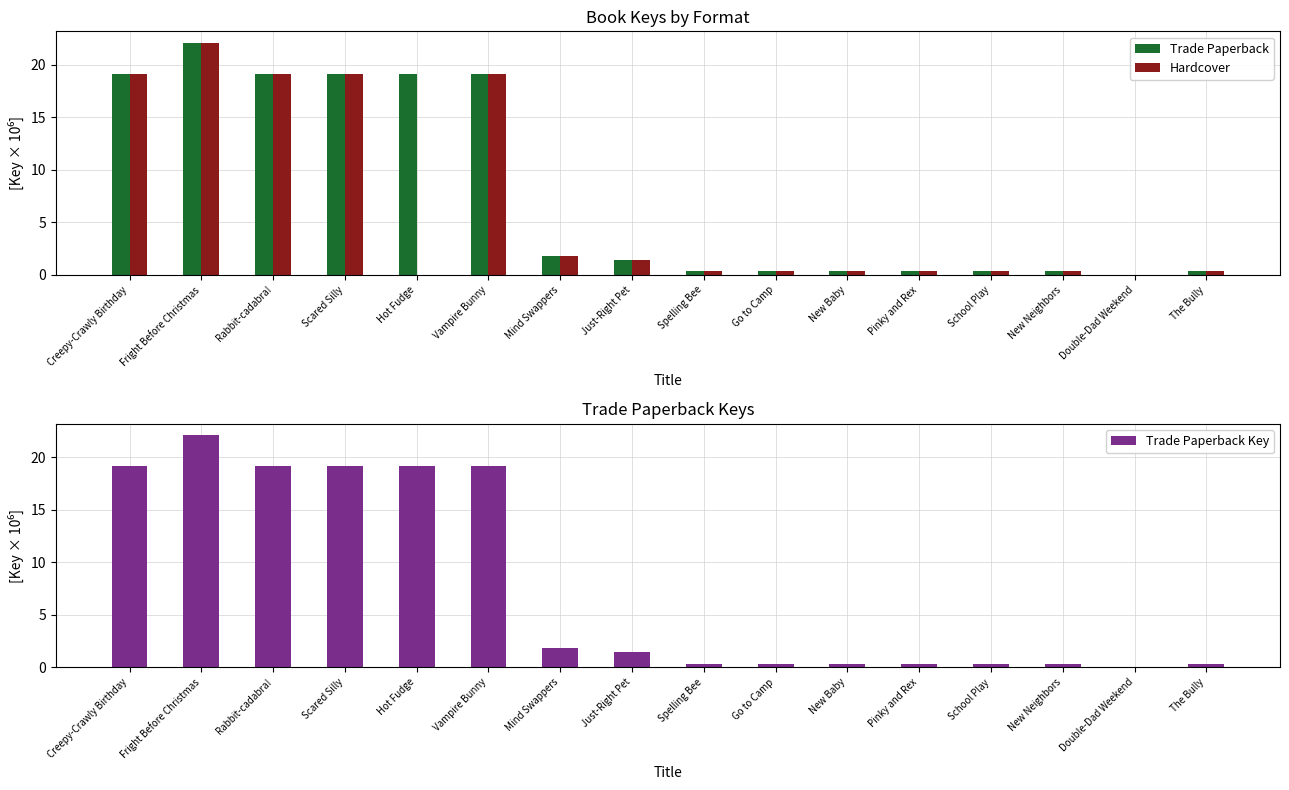

What is the label of the 14th bar from the right?

Rabbit-cadabra!